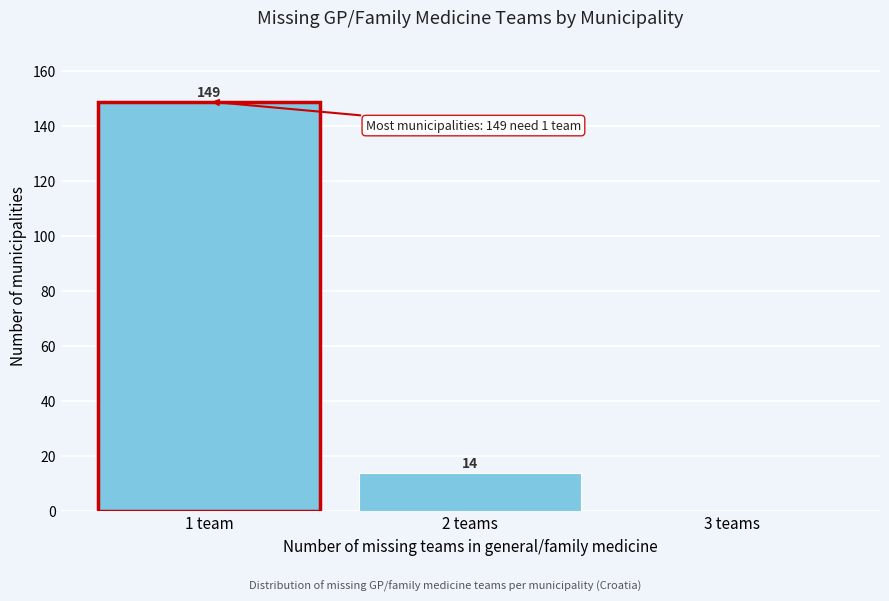

Reading right to left, what are all the values shown in this chart?

3 teams=0	2 teams=14	1 team=149